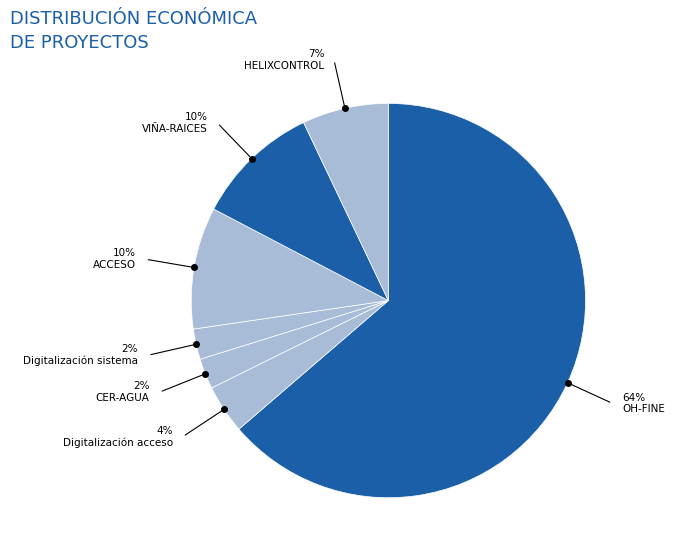

True or false: Digitalización sistema accounts for 1% of the total.

False